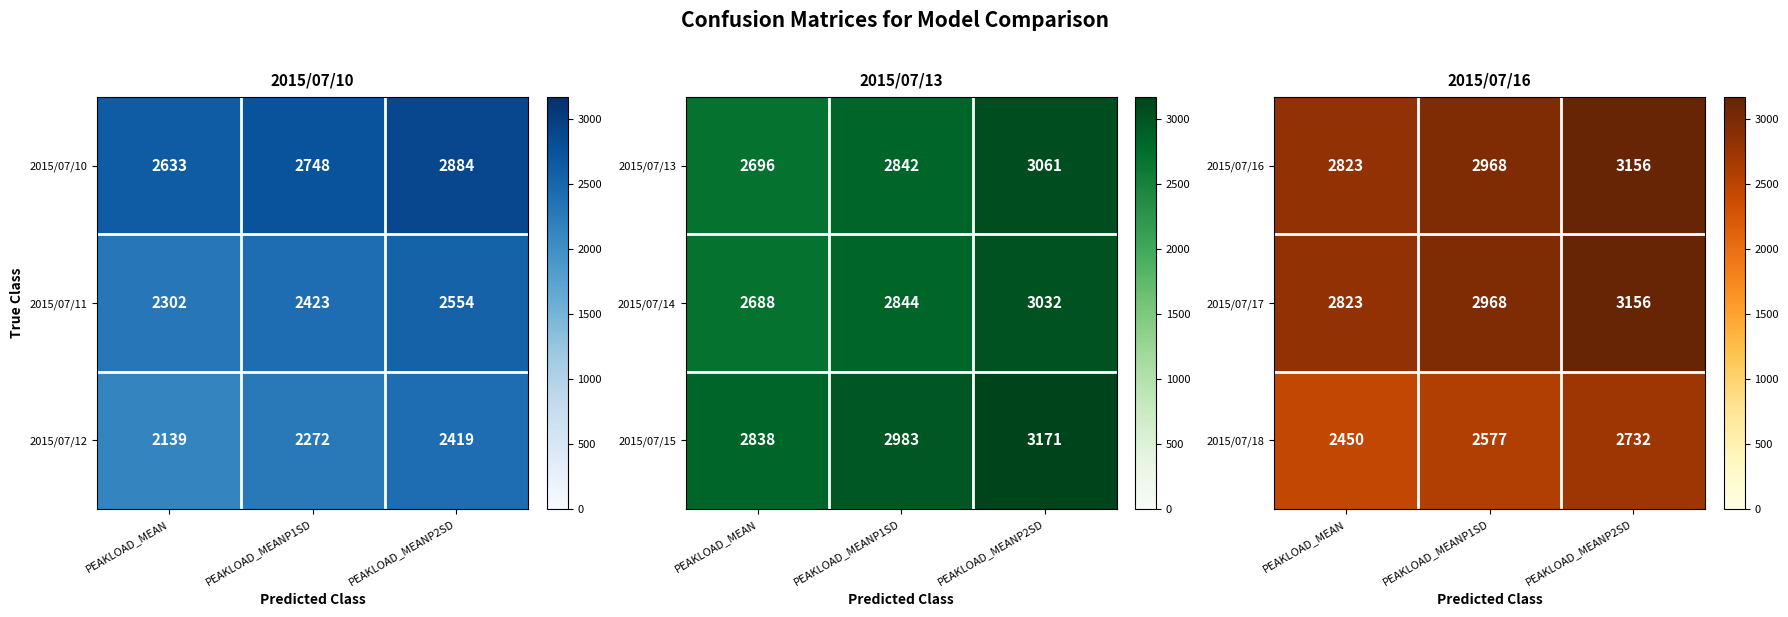

At which label does 2015/07/18 reach its minimum?

PEAKLOAD_MEAN